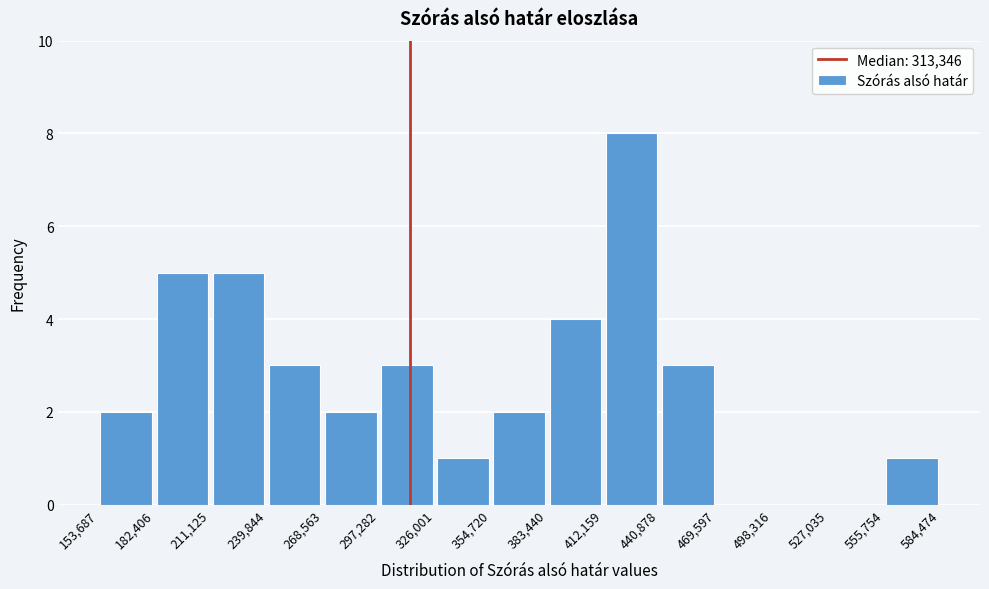

How tall is the bar that spans 268,563 to 297,282 on the x-axis? The values are not printed on the chart, so give them approximately, as read against the axis.

2